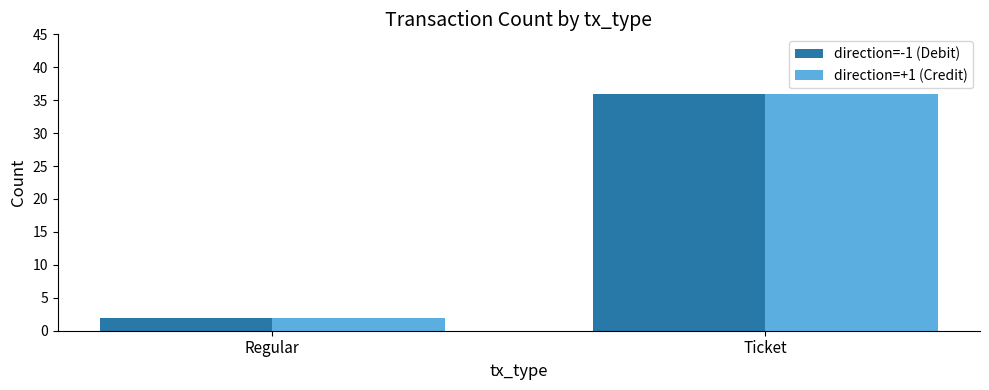

How many groups of bars are there?

2